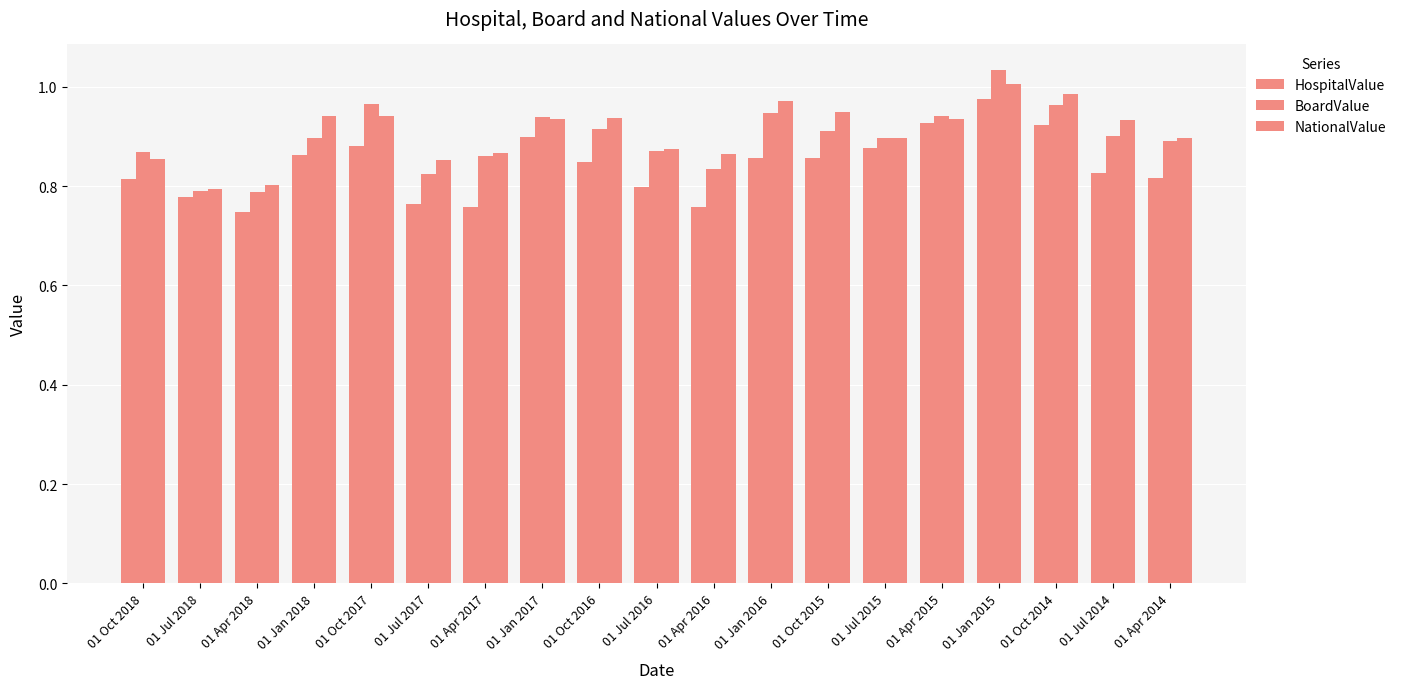

Which series has the largest range (max minus min)?

BoardValue